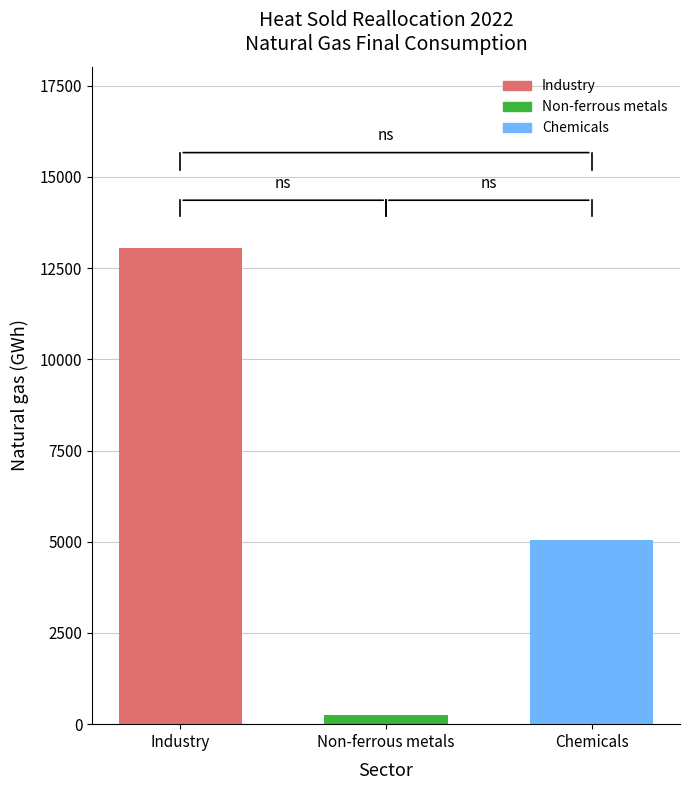

List the labels in order of value, smallest first.

Non-ferrous metals, Chemicals, Industry